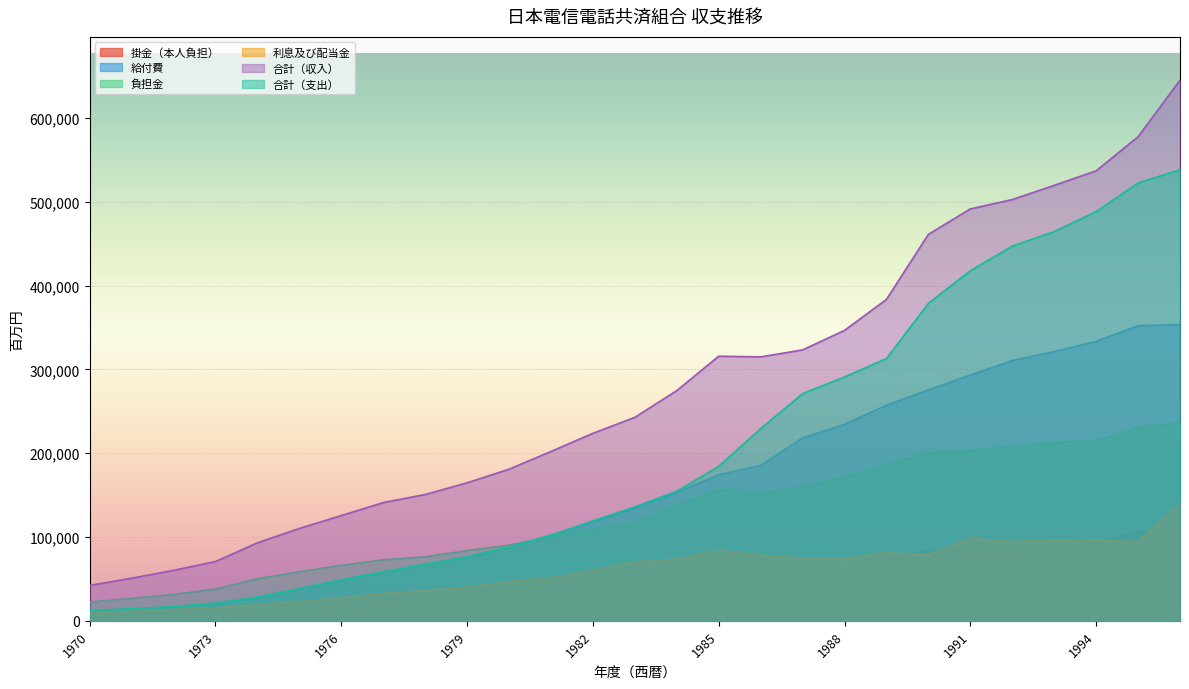

Which series has the largest total across all categories?

合計（収入）